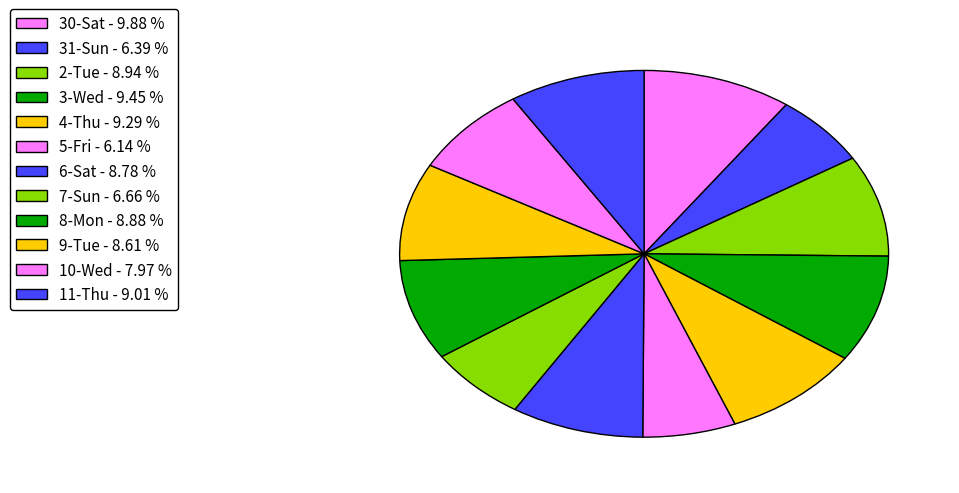

The 7-Sun slice represents 7% of the pie. True or false?

True